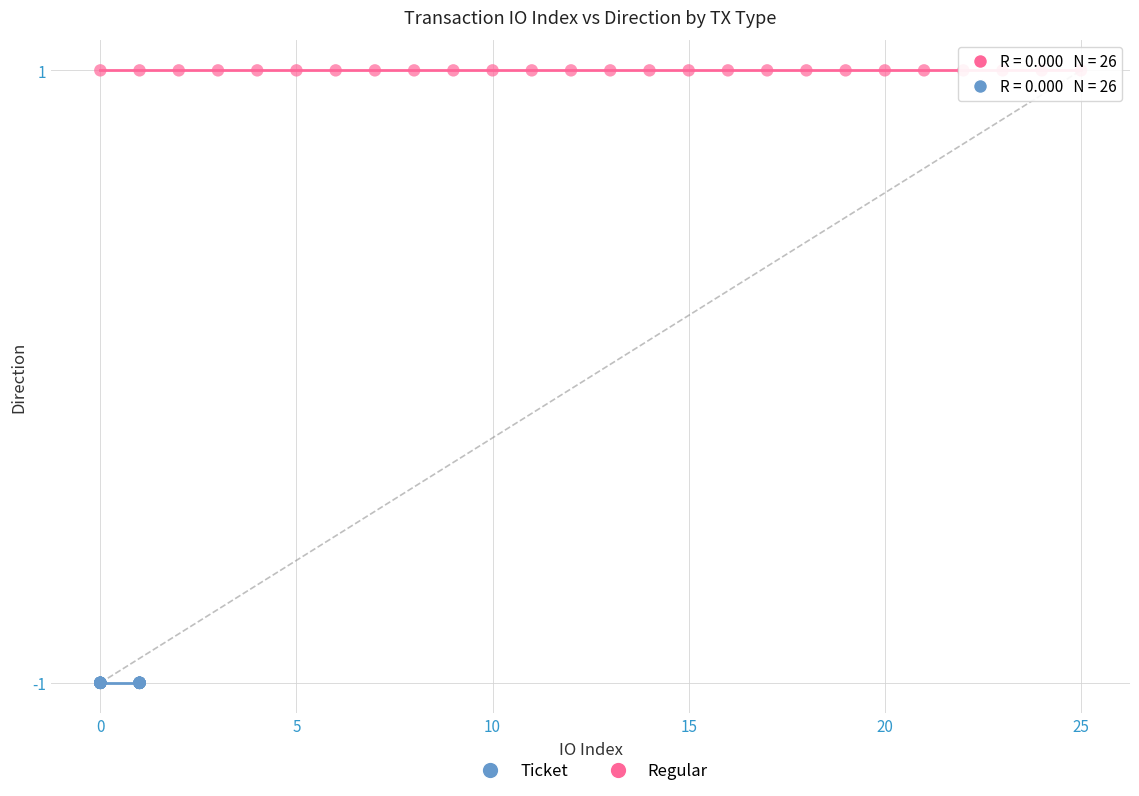

Which series contains the lowest Y value?

Ticket